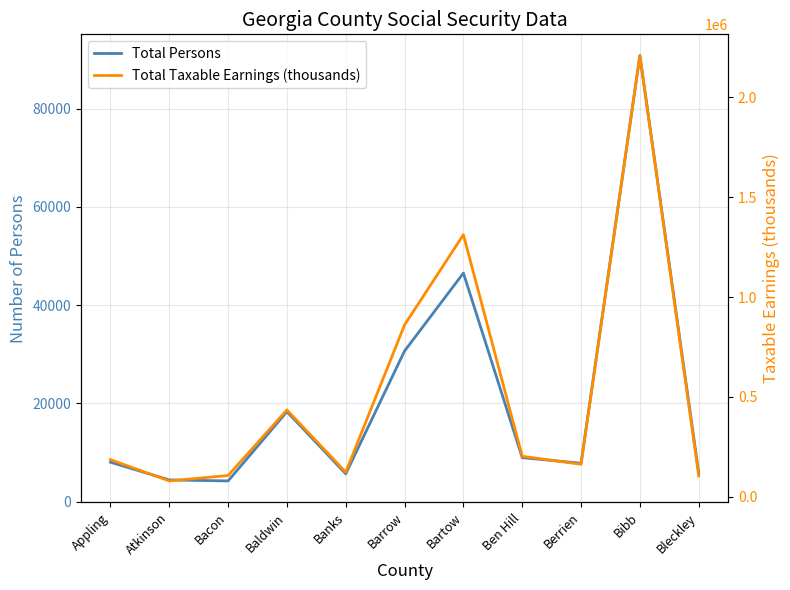

What is the average value of the Total Taxable Earnings (thousands) series?

526010